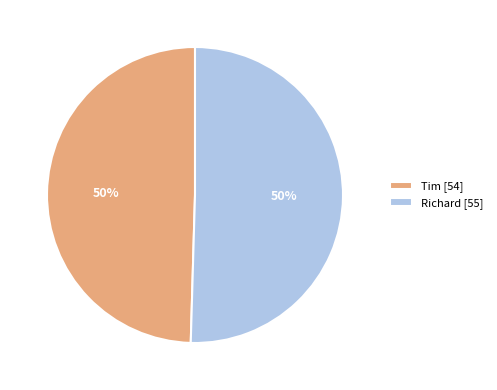

The Tim slice represents 63% of the pie. True or false?

False